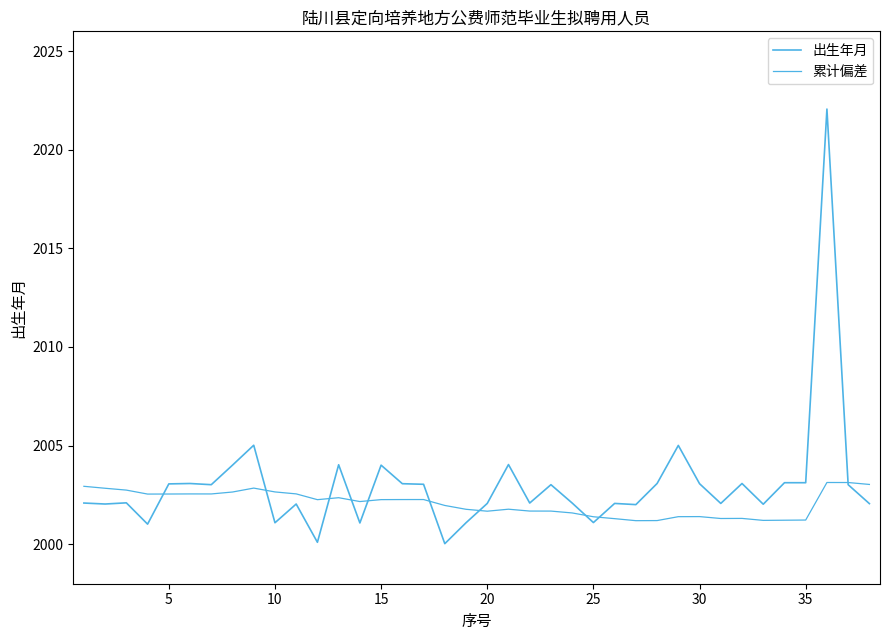

Does the chart have visible grid lines?

No